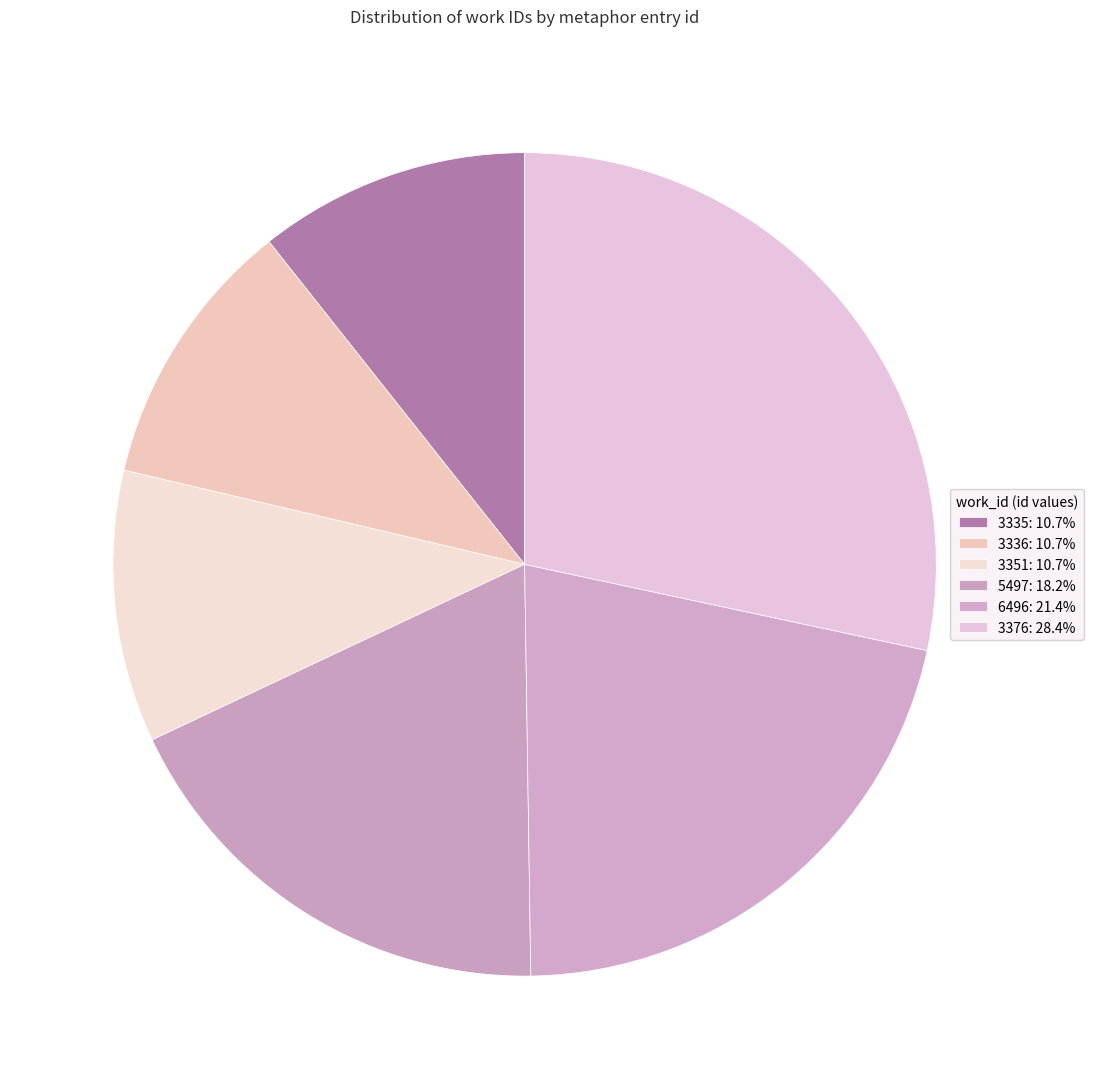

To the nearest percent, what percentage of the pie is 3335?

11%